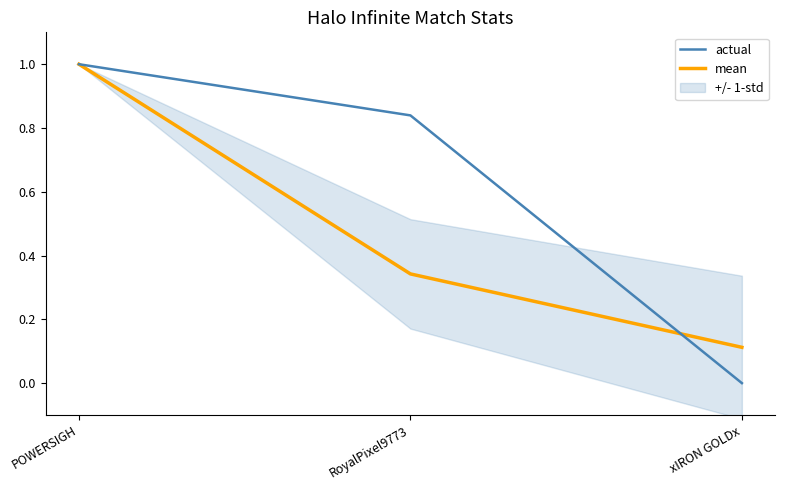

Is this an area chart (filled region under the line)?

No